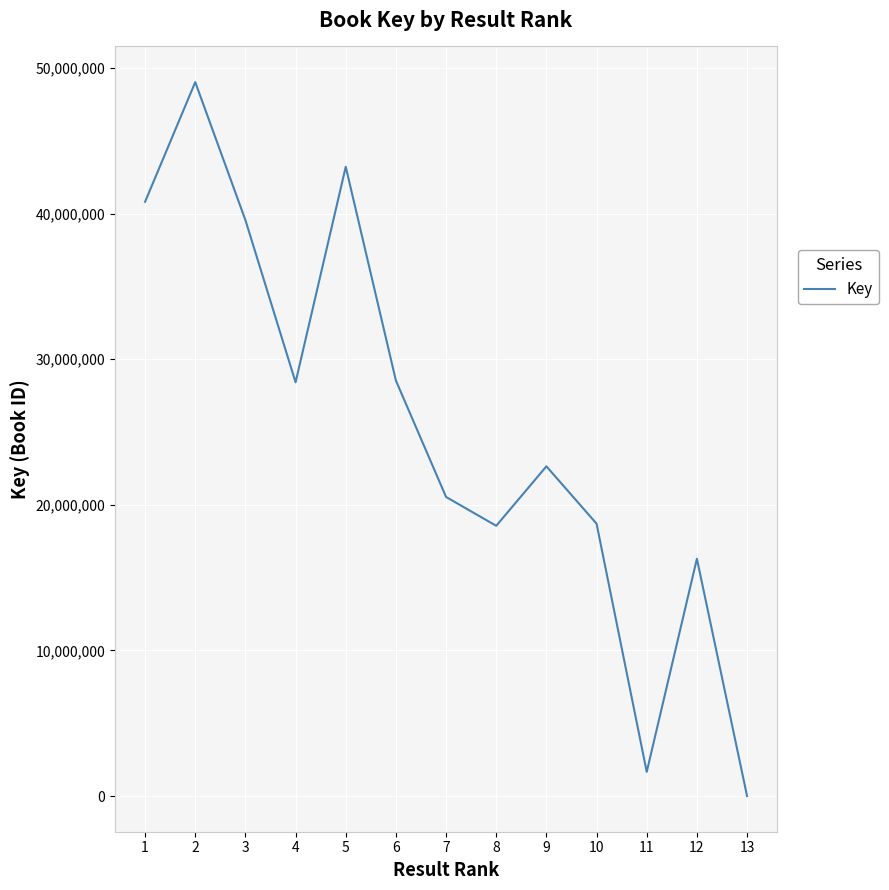

Is it true that the value at 5 is 72923201?

False